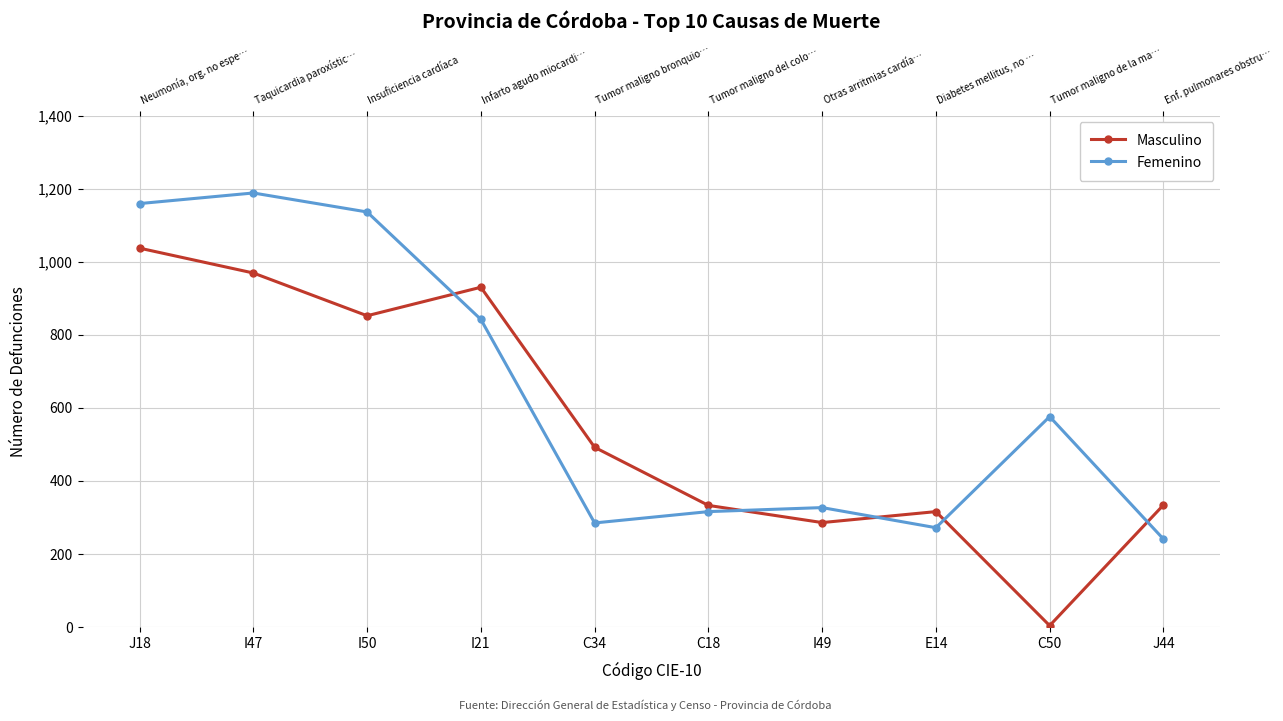

Which series ends up on top after the final intersection of Femenino and Masculino?

Masculino